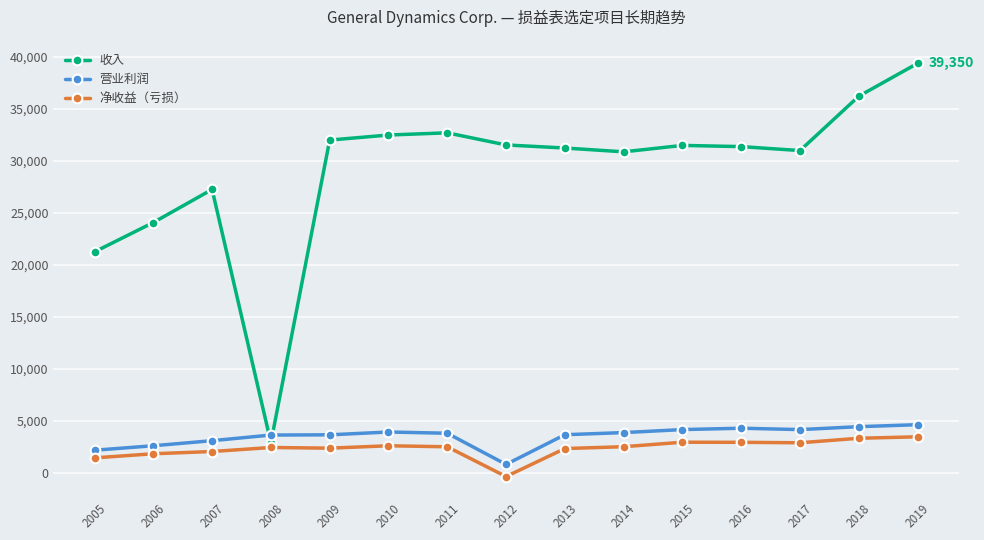

How many data points in 营业利润 are less than 3826?

7